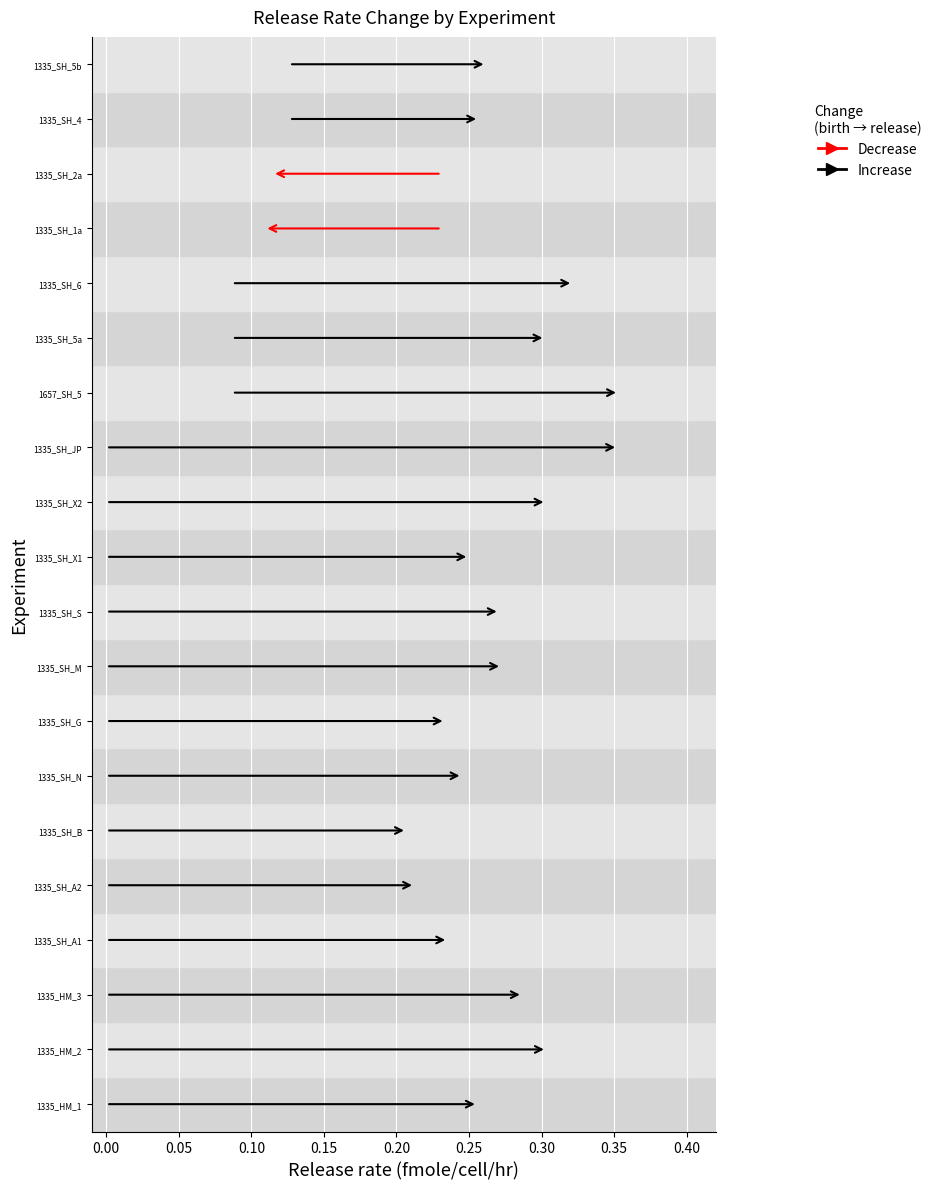

True or false: release has a value of 0.6 at 12.

False